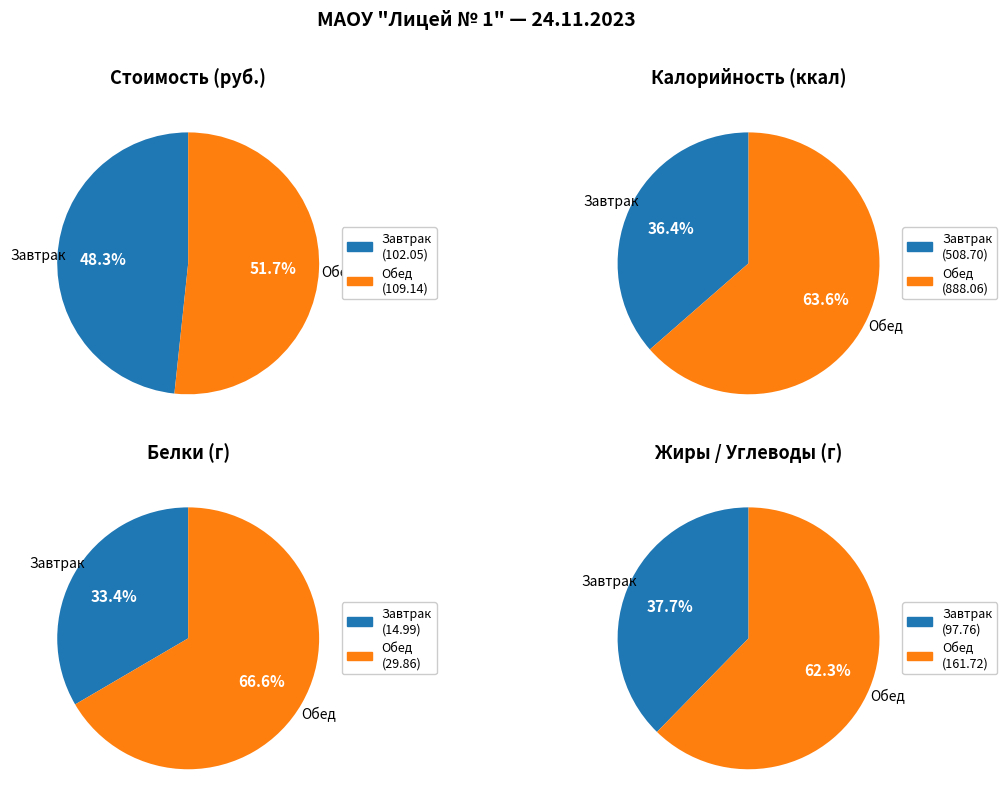

To the nearest percent, what percentage of the pie is Завтрак?

48%